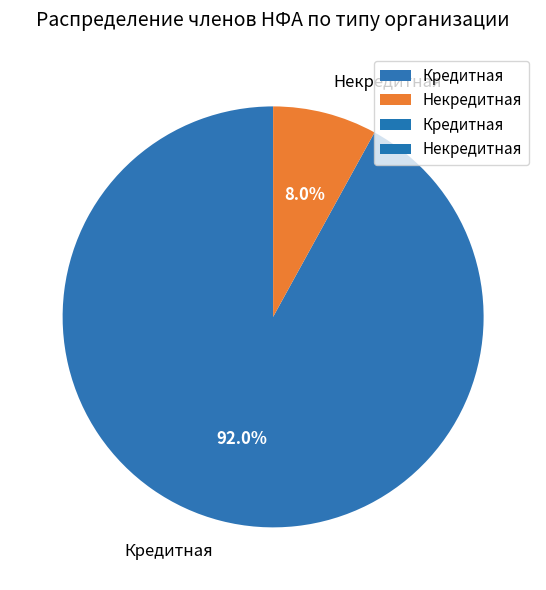

The Кредитная slice represents 98% of the pie. True or false?

False